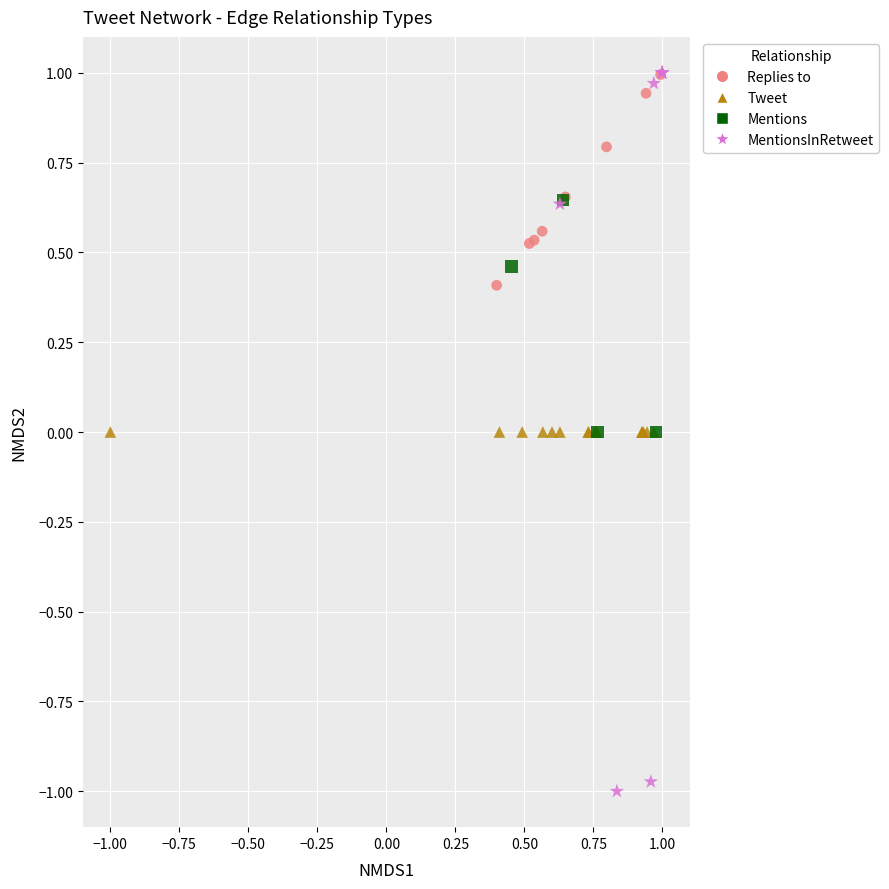

What are all the series names shown in the legend?

Replies to, Tweet, Mentions, MentionsInRetweet